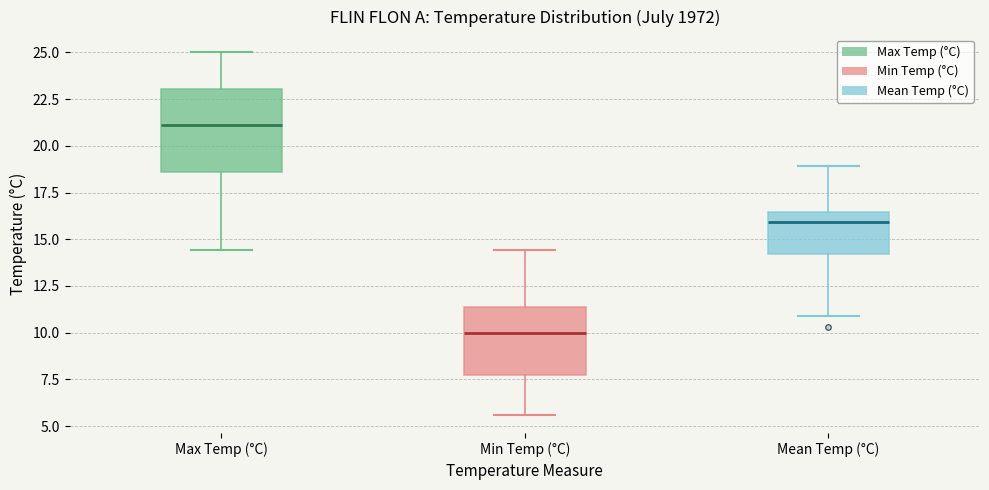

Comparing the boxes themselves (not the whiskers), which one is the tallest?

Max Temp (°C)